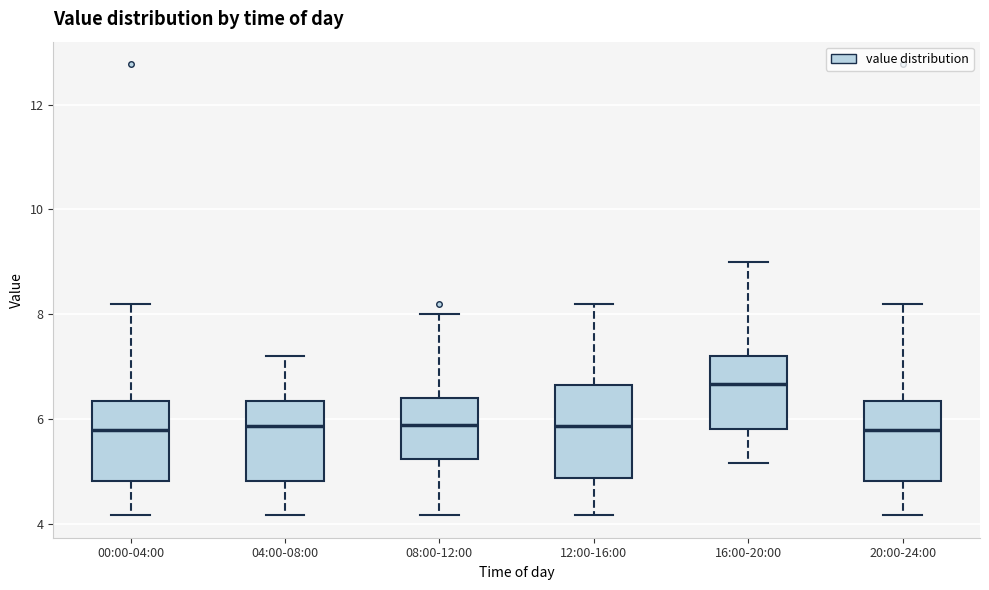

Reading left to right, transcribe this box plot: for each box, give where its median line is, the range the box spans, and where its two whiskers end, as read against the y-axis. The values are not printed on the chart, so give them approximately, as read against the axis.

00:00-04:00: median 5.8, box 4.8 to 6.4, whiskers 4.2 to 8.2
04:00-08:00: median 5.8, box 4.8 to 6.4, whiskers 4.2 to 7.2
08:00-12:00: median 5.8, box 5.2 to 6.4, whiskers 4.2 to 8.0
12:00-16:00: median 5.8, box 4.8 to 6.6, whiskers 4.2 to 8.2
16:00-20:00: median 6.6, box 5.8 to 7.2, whiskers 5.2 to 9.0
20:00-24:00: median 5.8, box 4.8 to 6.4, whiskers 4.2 to 8.2